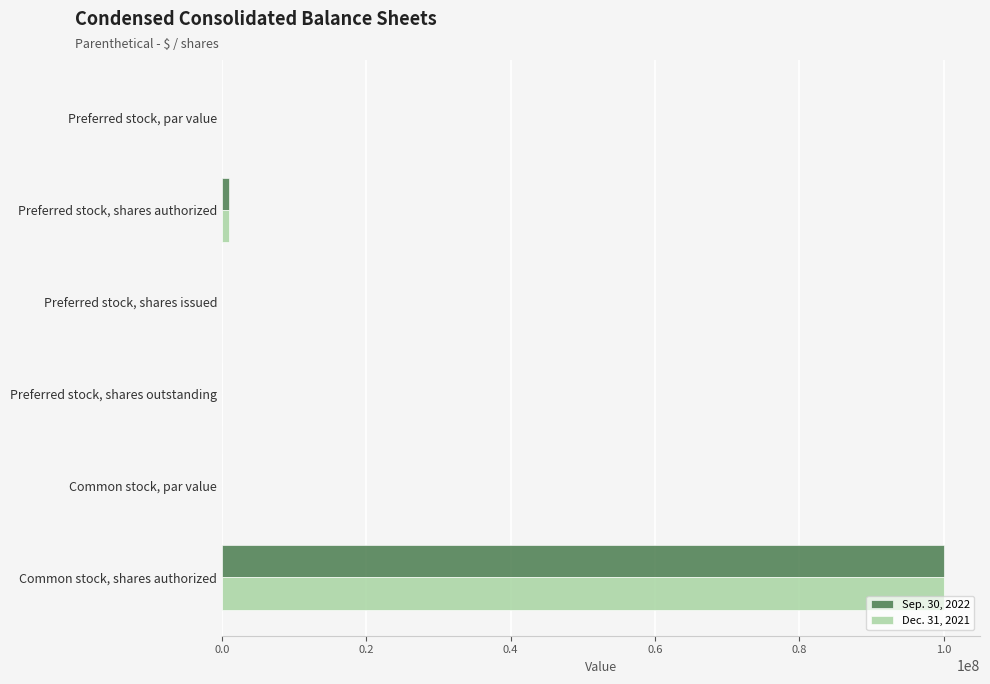

How many values in the Sep. 30, 2022 series exceed 0?

4